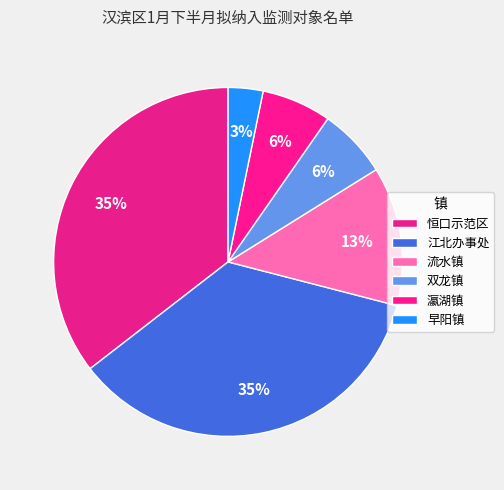

How many slices are in this pie chart?

6